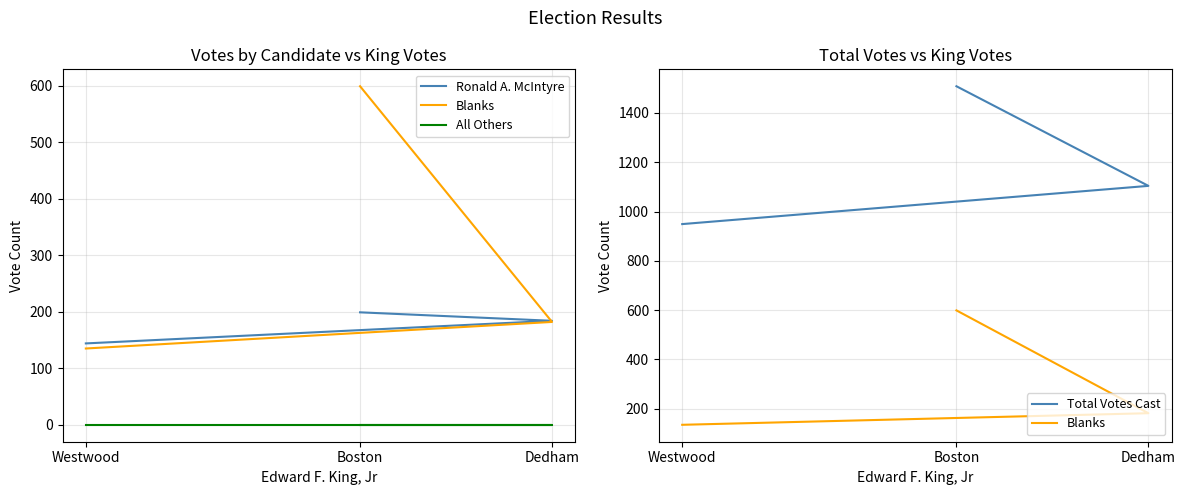

Read the Ronald A. McIntyre value at Boston, to the nearest 10.

200